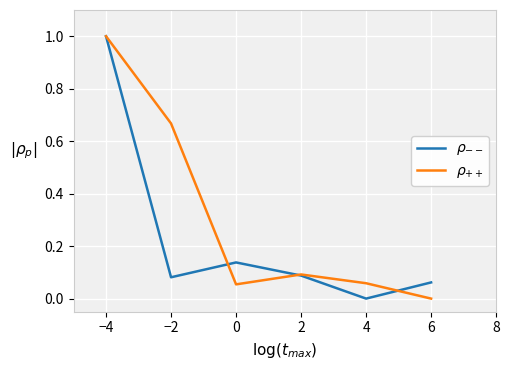

What is the average value of the $\rho_{++}$ series?

0.3